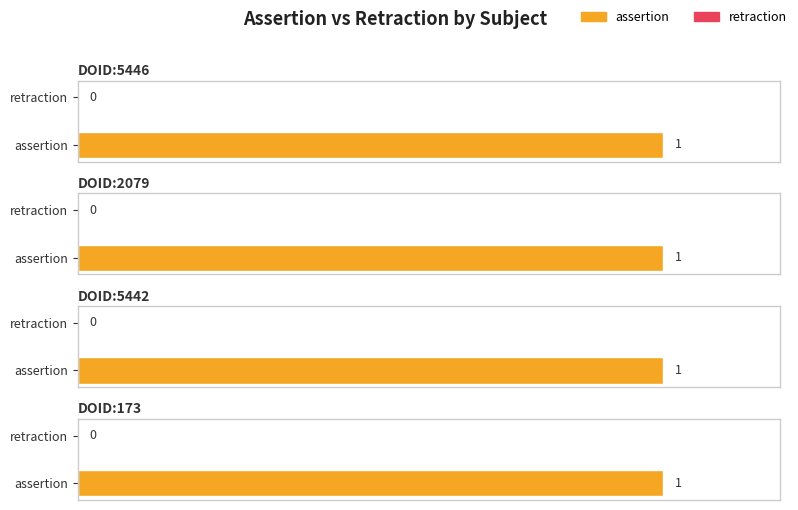

How many bars are there in each group?

2